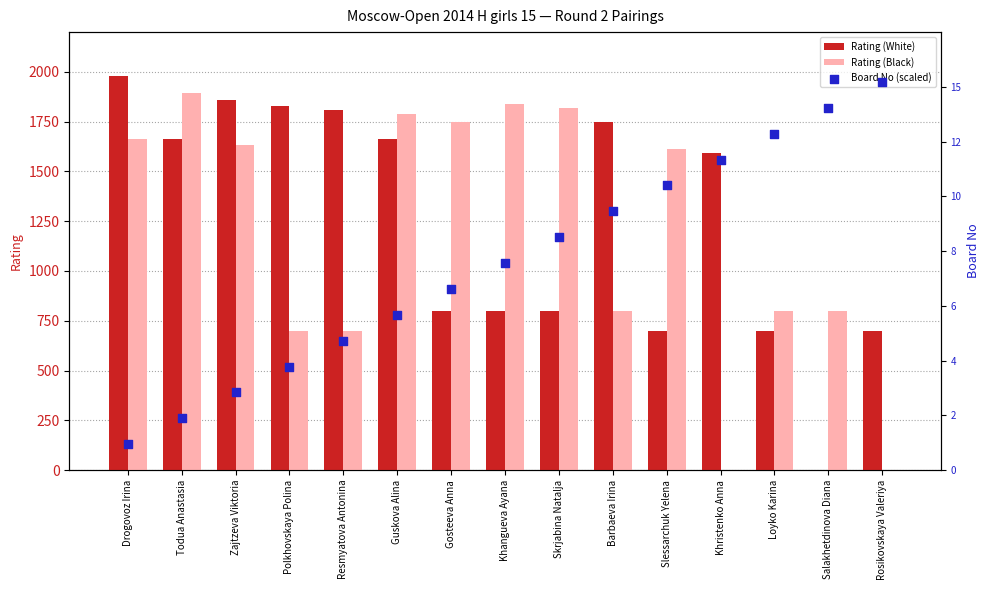

At how many categories does at least one series exceed 146?

15